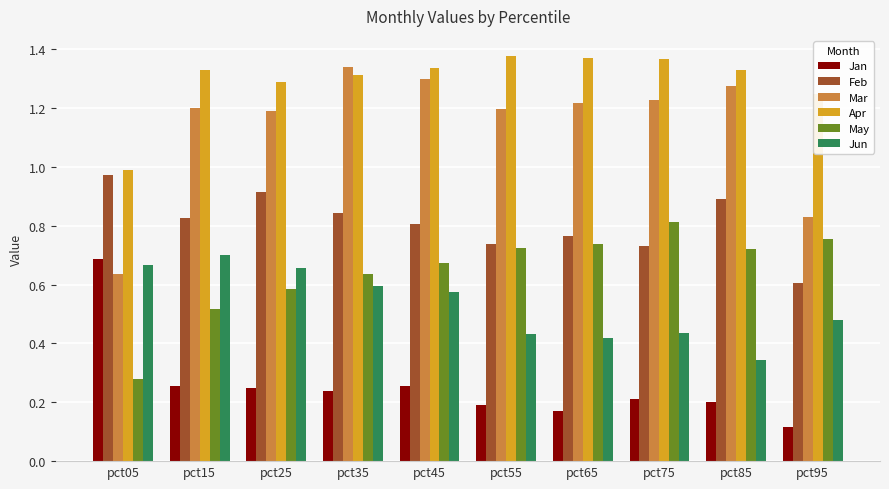

True or false: Jun has a value of 1.0 at pct35.

False